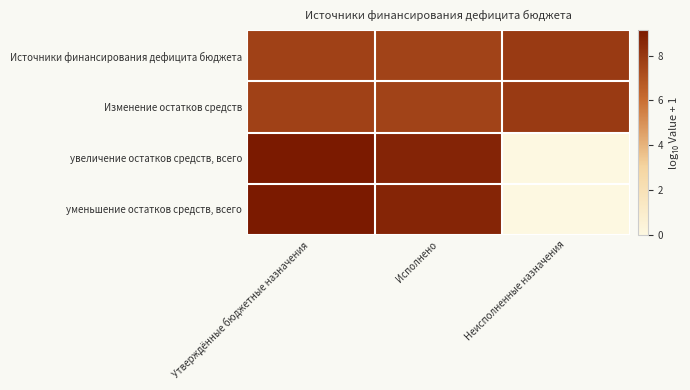

What is the maximum value shown in the chart?

9.1